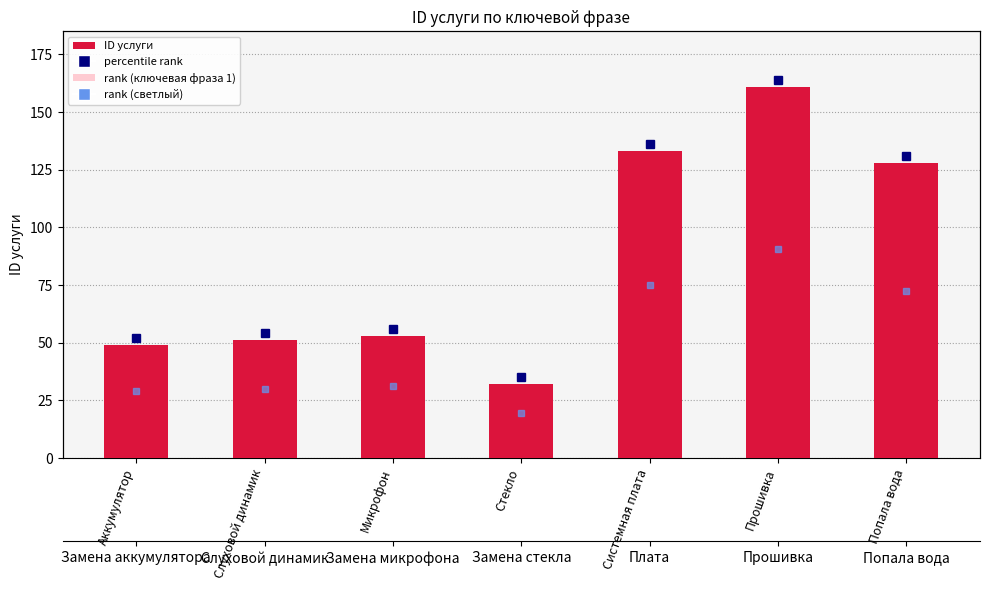

At which category is the sum across all series the highest?

Прошивка